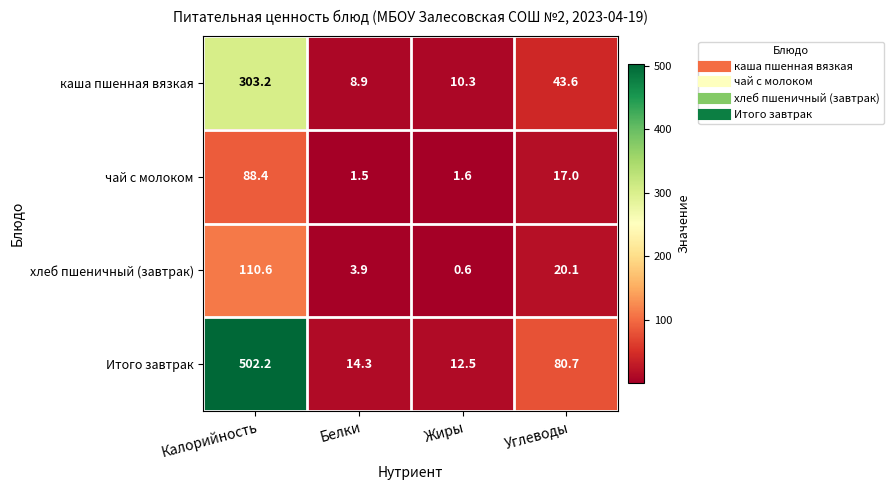

What value does the Итого завтрак series have at Белки?

14.3